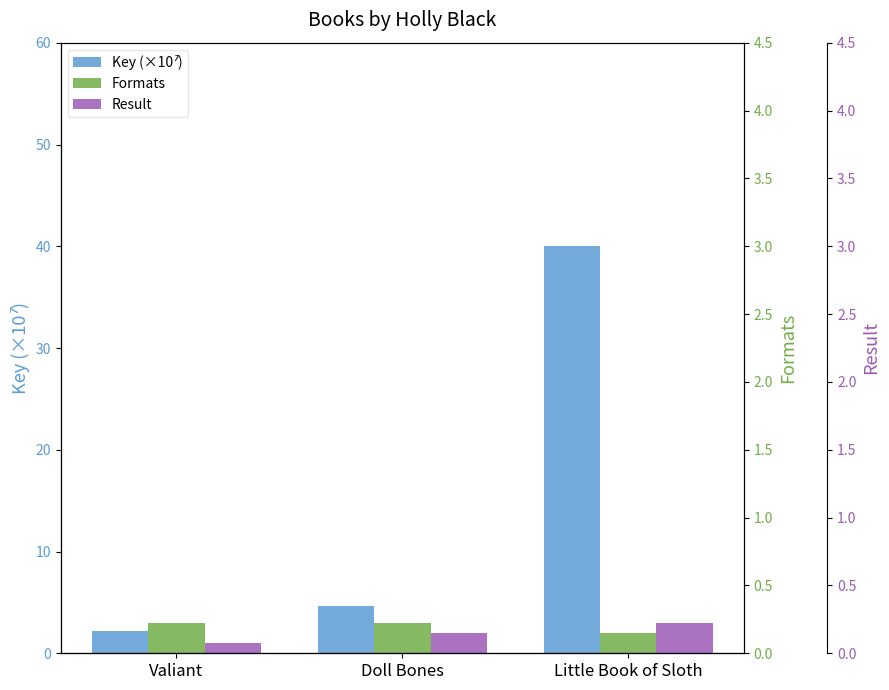

True or false: Key (×10⁷) has a value of 68.8 at Little Book of Sloth.

False